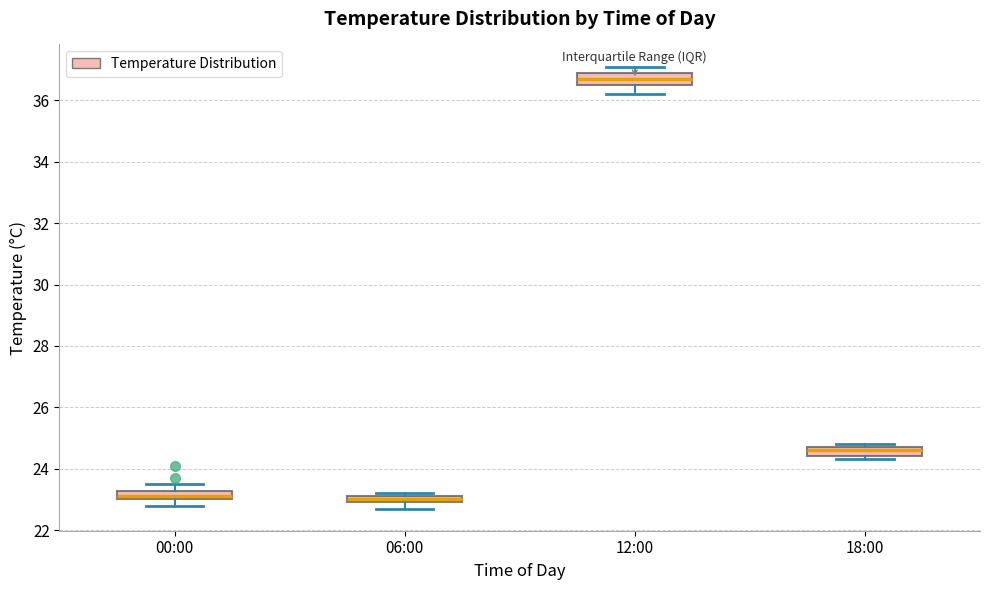

Which box has the highest median line?

12:00